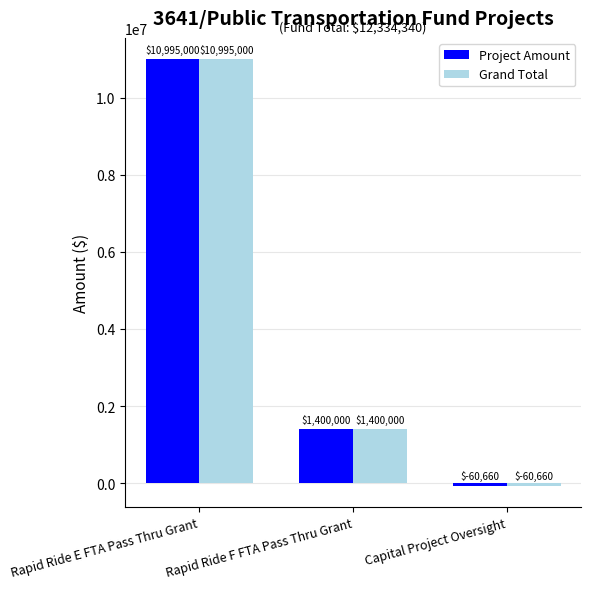

List the labels in order of Project Amount value, smallest first.

Capital Project Oversight, Rapid Ride F FTA Pass Thru Grant, Rapid Ride E FTA Pass Thru Grant